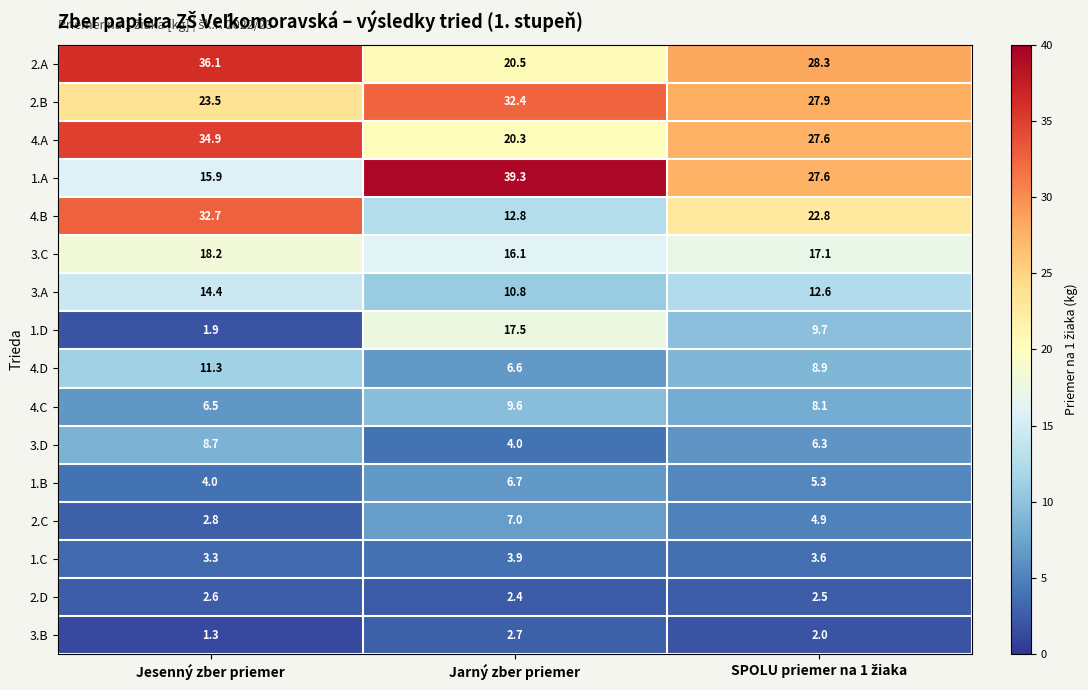

Between Jesenný zber priemer and Jarný zber priemer, which series saw the biggest shift?

1.A